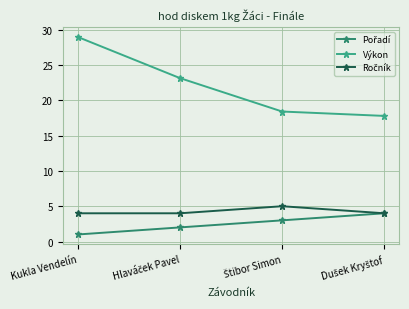

Which series has the largest total across all categories?

Výkon